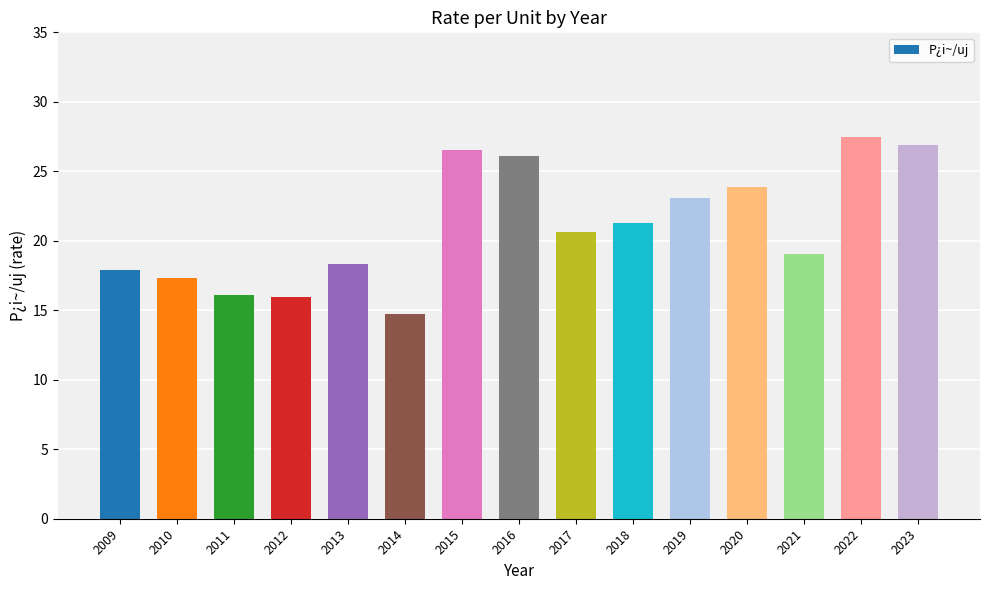

Does the chart contain any negative values?

No